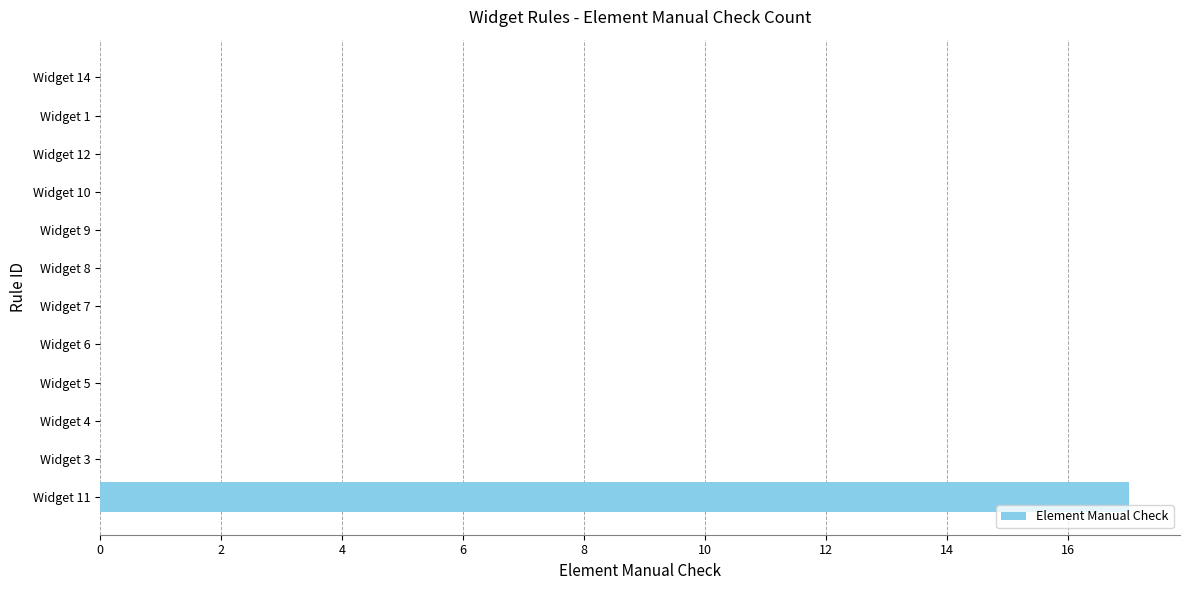

What is the sum of all values?

17